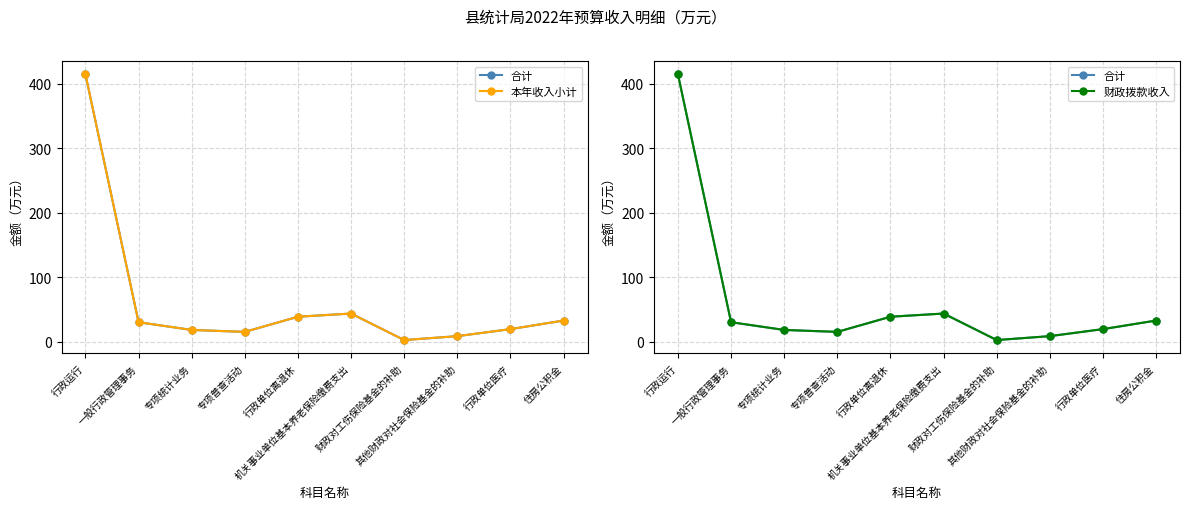

Which category has the highest value in the 本年收入小计 series?

行政运行